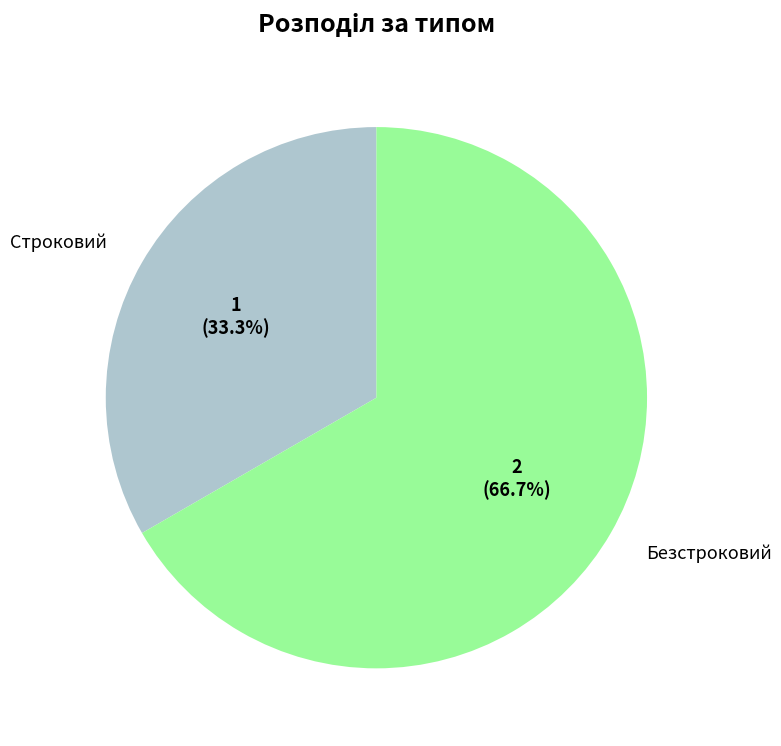

Do Строковий and Безстроковий together represent more than half of the pie?

Yes